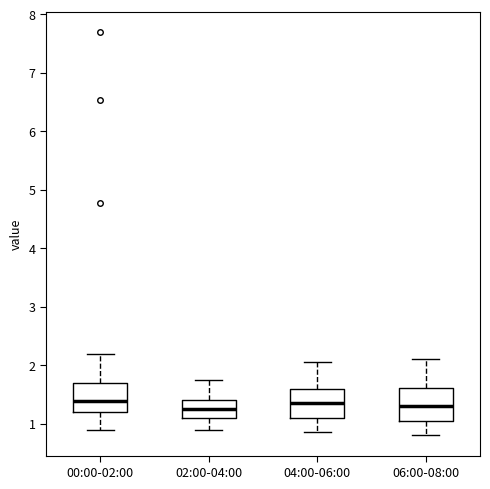

Reading left to right, transcribe this box plot: for each box, give where its median line is, the range the box spans, and where its two whiskers end, as read against the y-axis. The values are not printed on the chart, so give them approximately, as read against the axis.

00:00-02:00: median 1.4, box 1.2 to 1.7, whiskers 0.9 to 2.2
02:00-04:00: median 1.3, box 1.1 to 1.4, whiskers 0.9 to 1.8
04:00-06:00: median 1.4, box 1.1 to 1.6, whiskers 0.9 to 2.1
06:00-08:00: median 1.3, box 1.1 to 1.6, whiskers 0.8 to 2.1